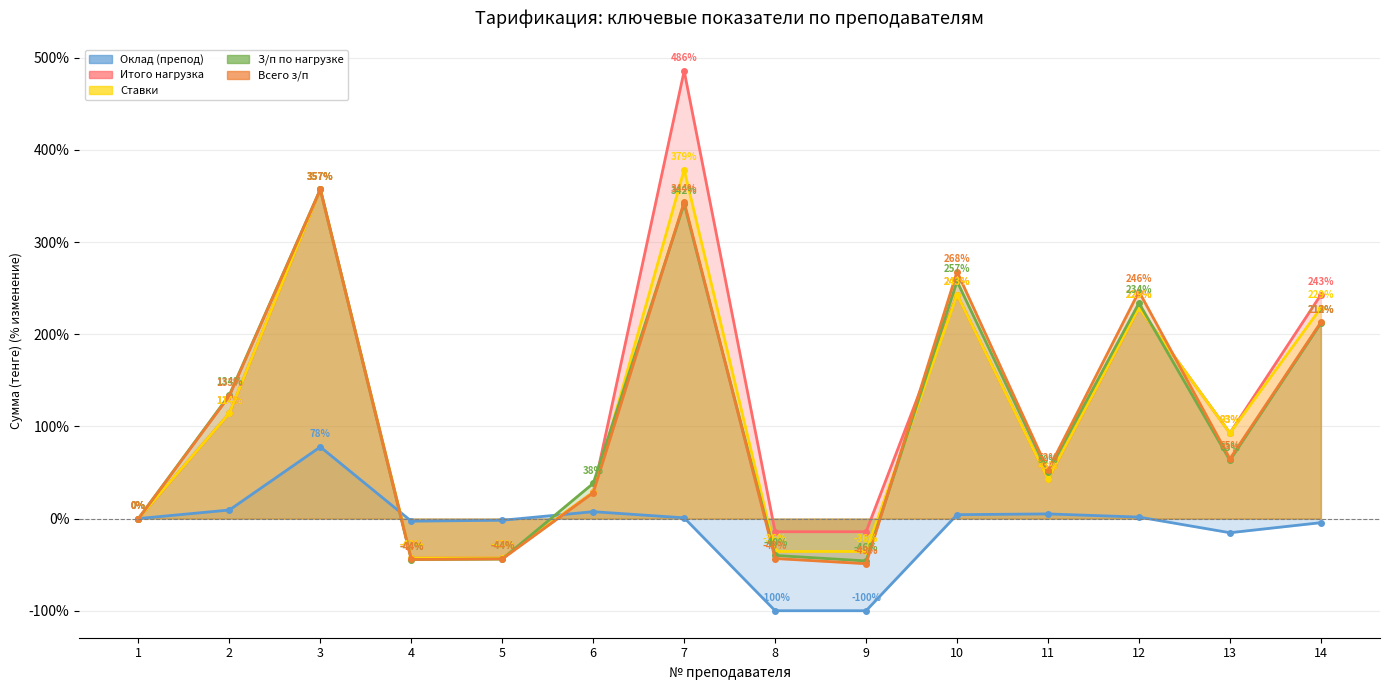

What is the sum of all Итого нагрузка values?

1721.4